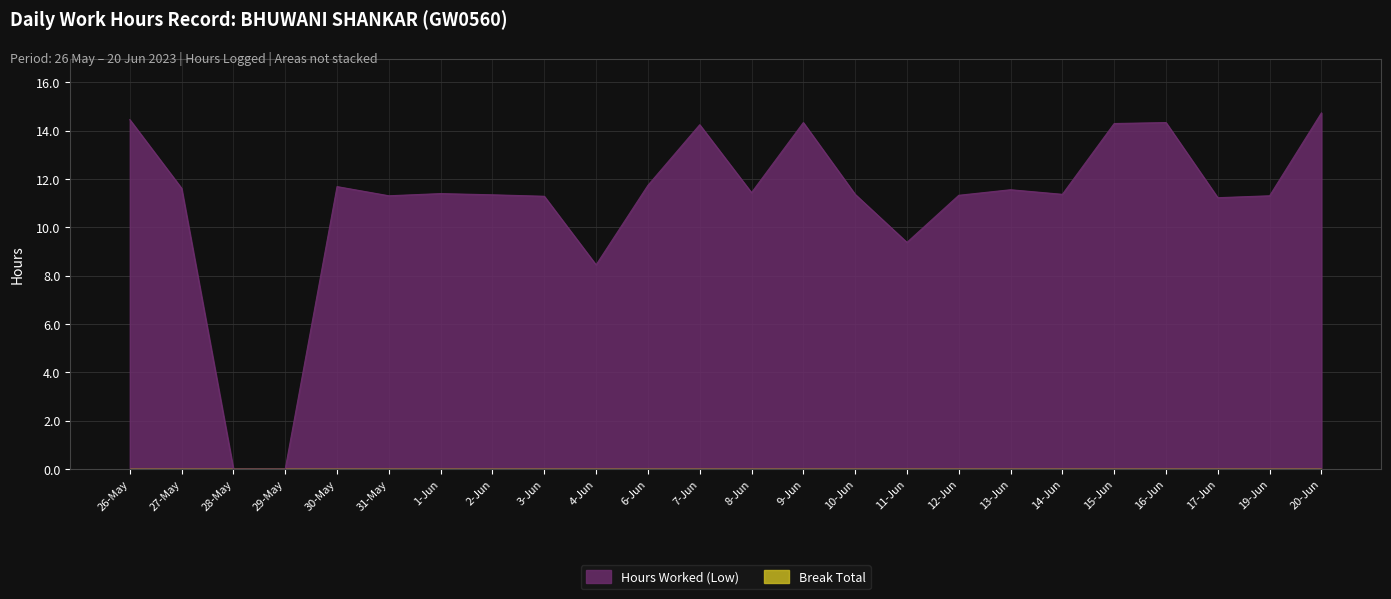

Between 30-May and 11-Jun, which is larger?

30-May